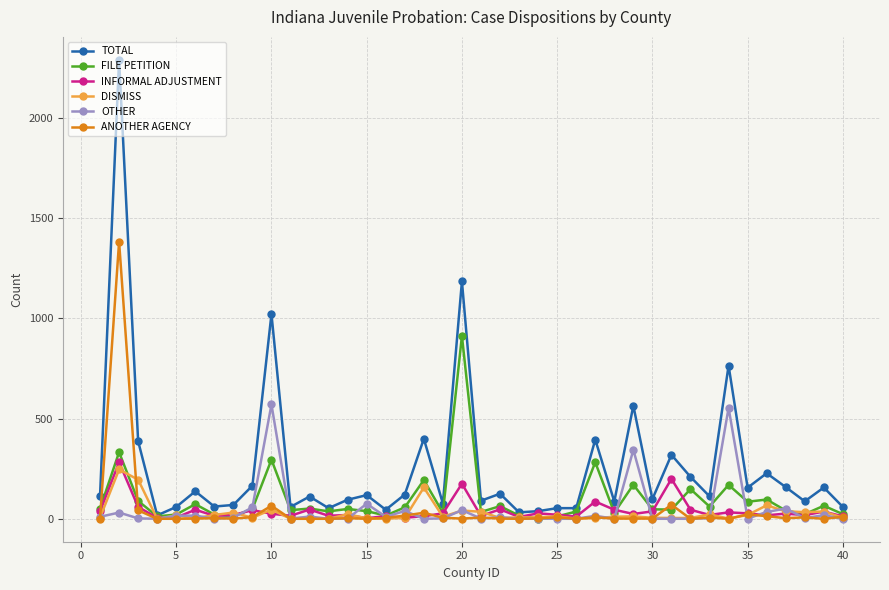

What is the greatest value displayed?

2289